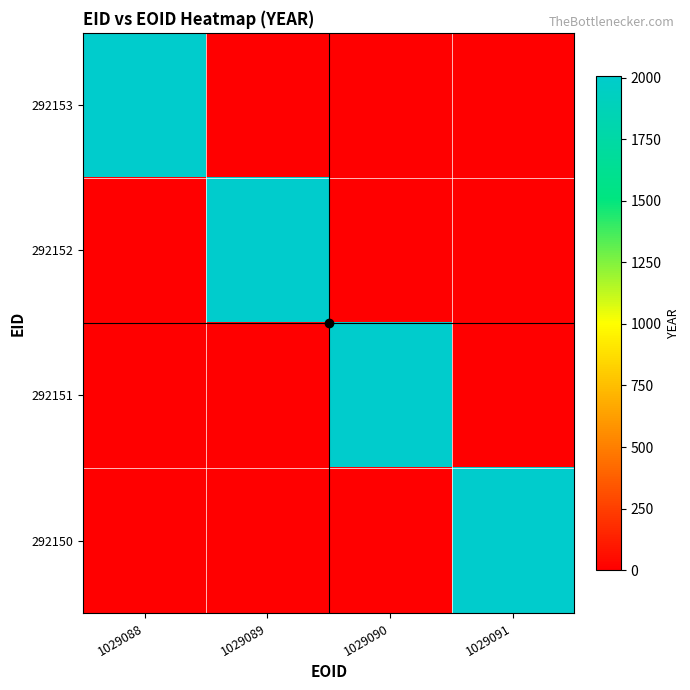

Reading right to left, list all the values displayed in this chart.

292153: 1029091=0	1029090=0	1029089=0	1029088=2008
292152: 1029091=0	1029090=0	1029089=2008	1029088=0
292151: 1029091=0	1029090=2008	1029089=0	1029088=0
292150: 1029091=2008	1029090=0	1029089=0	1029088=0